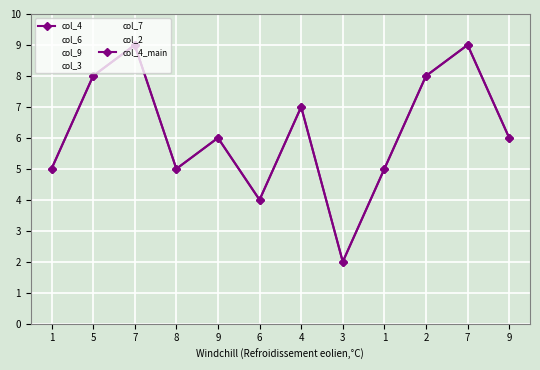

Where is the first local minimum for col_2?

9